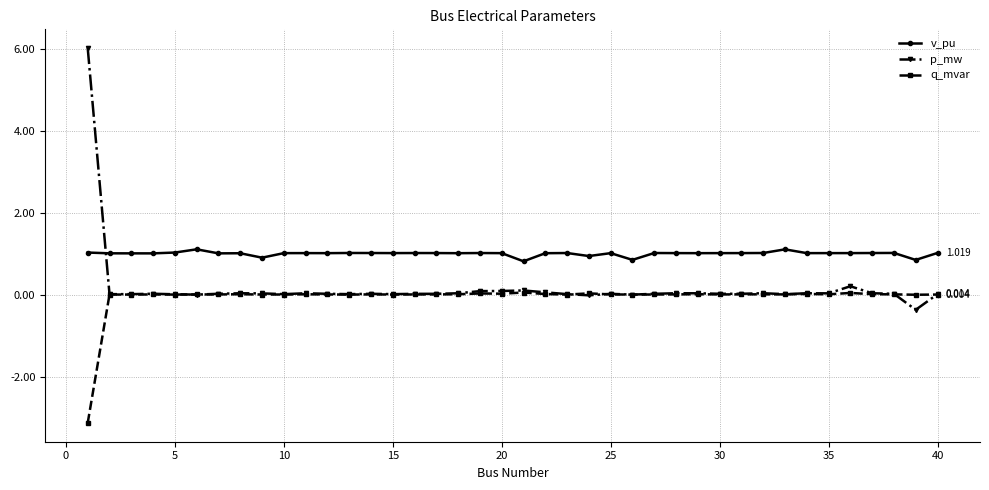

True or false: p_mw has more than 0 points higher than both neighbors.

True